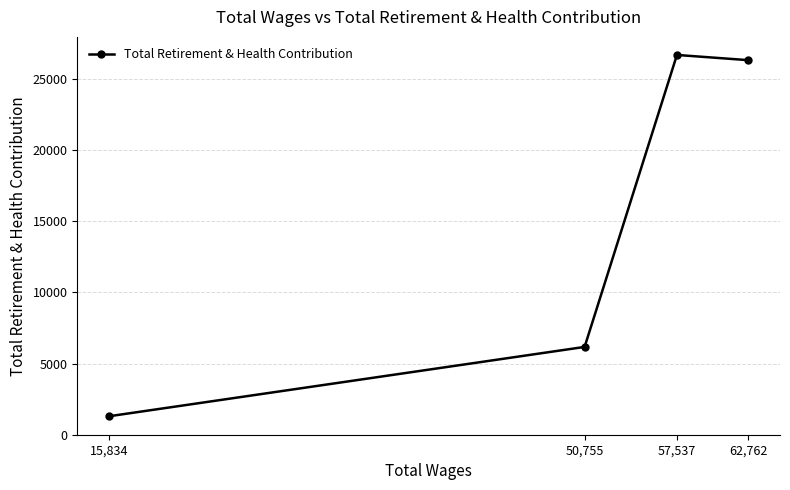

List the labels in order of value, smallest first.

15,834, 50,755, 62,762, 57,537